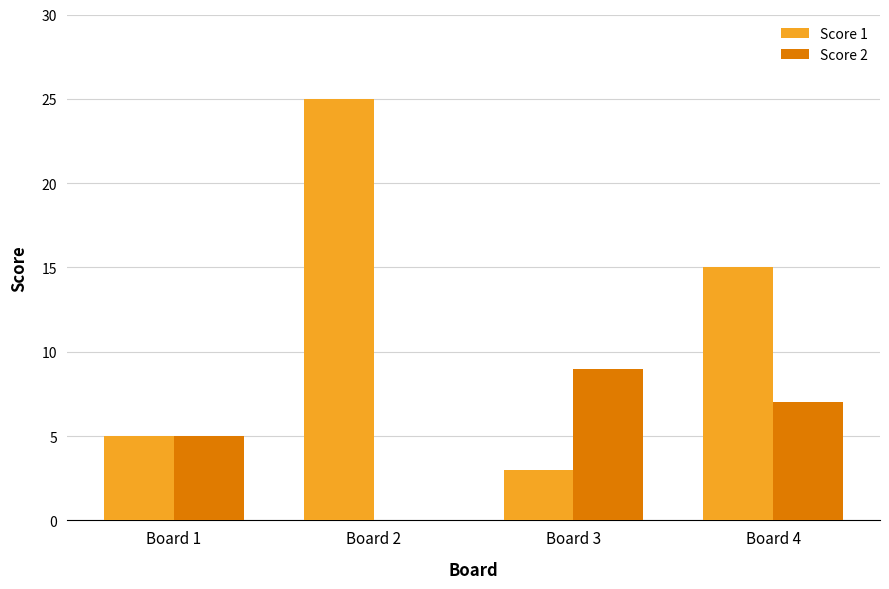

The Score 2 series shows 13 at Board 3. True or false?

False